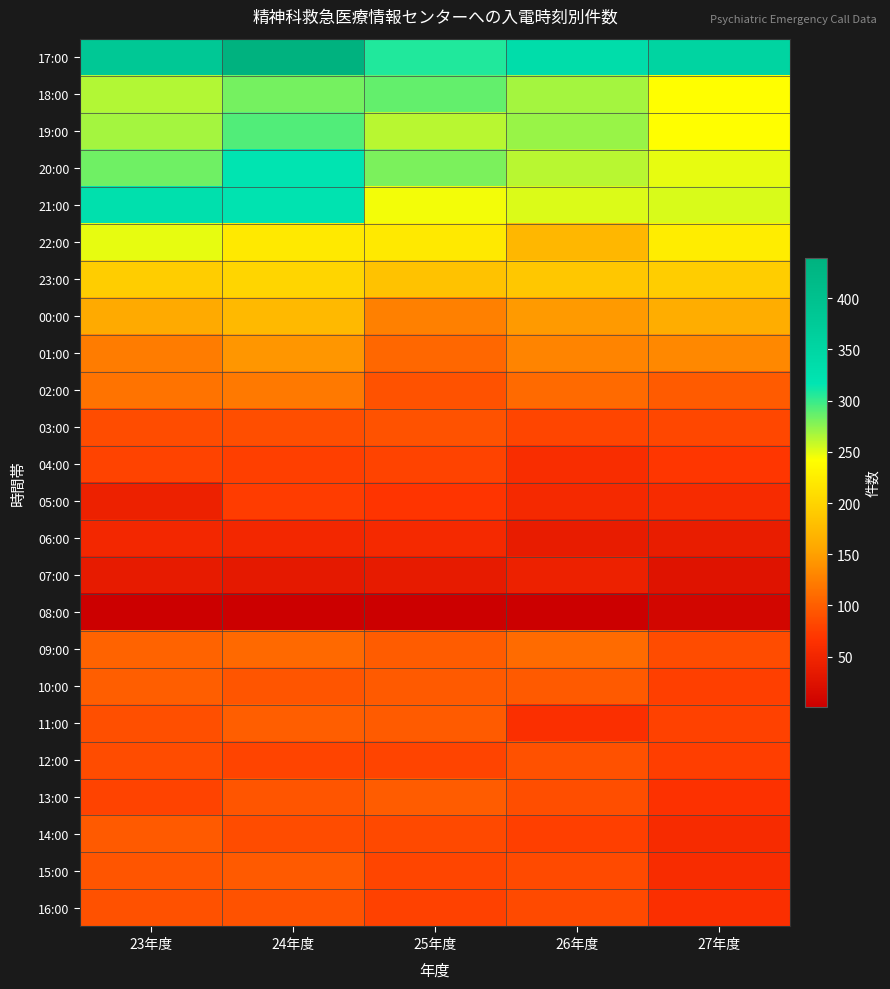

At which category is the sum across all series the highest?

24年度